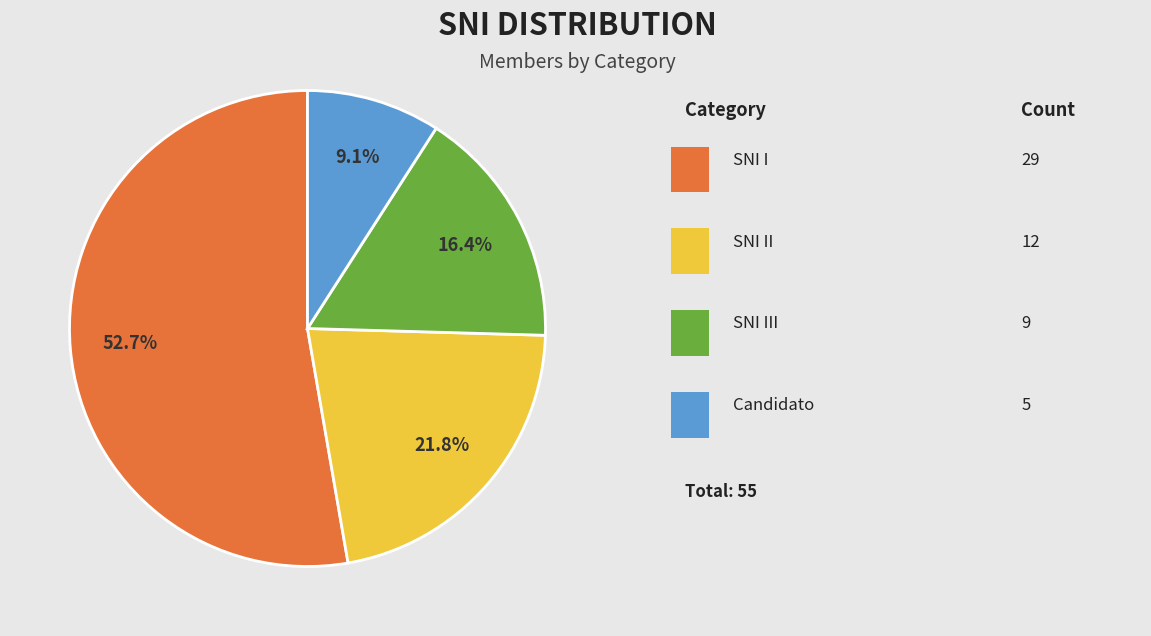

Is there any slice that represents more than half of the pie?

Yes